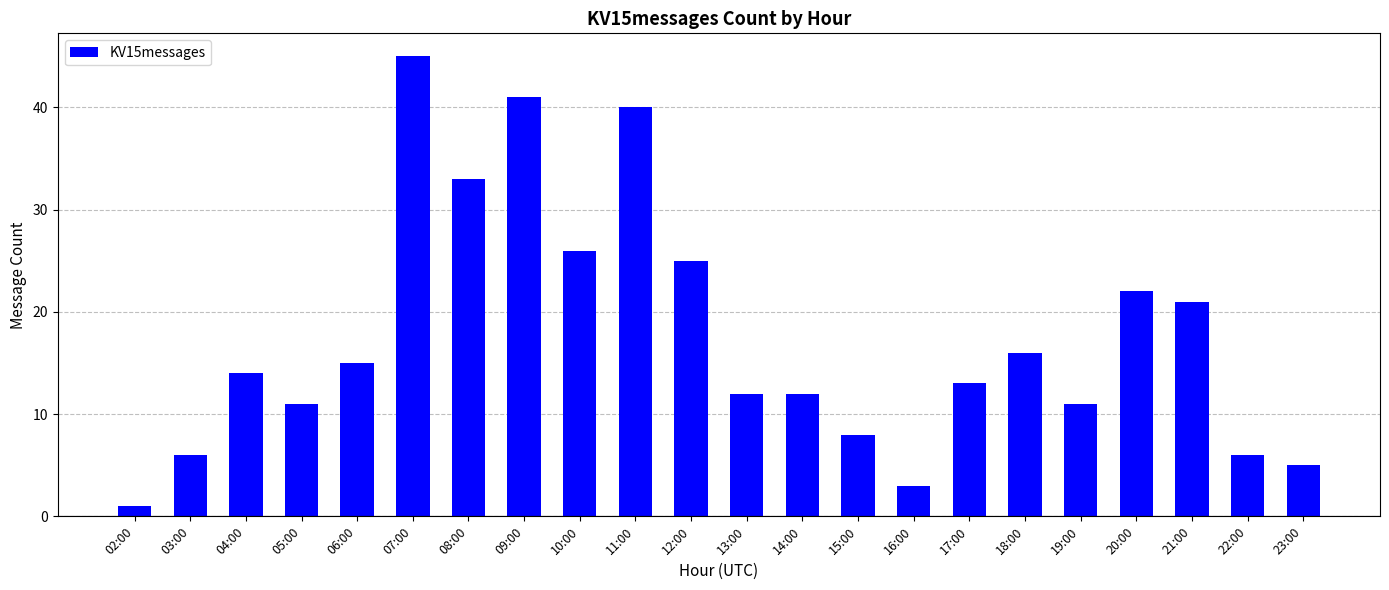

What is the difference between the maximum and minimum values?

44